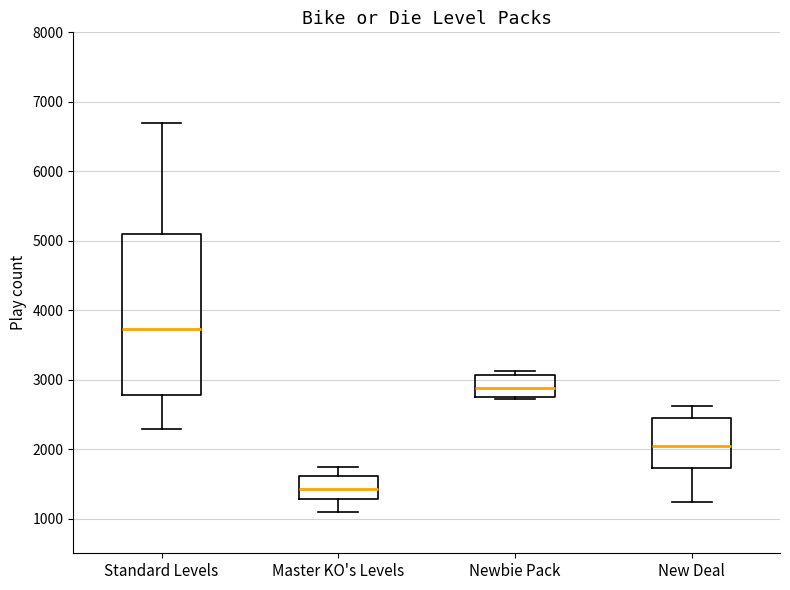

Reading left to right, read every box against the y-axis: the position of its median line, the range the box covers, and the ends of its whiskers. The values are not printed on the chart, so give them approximately, as read against the axis.

Standard Levels: median 3700, box 2800 to 5100, whiskers 2300 to 6700
Master KO's Levels: median 1400, box 1300 to 1600, whiskers 1100 to 1700
Newbie Pack: median 2900, box 2700 to 3100, whiskers 2700 to 3100 (just above the box's upper edge)
New Deal: median 2100, box 1700 to 2500, whiskers 1200 to 2600